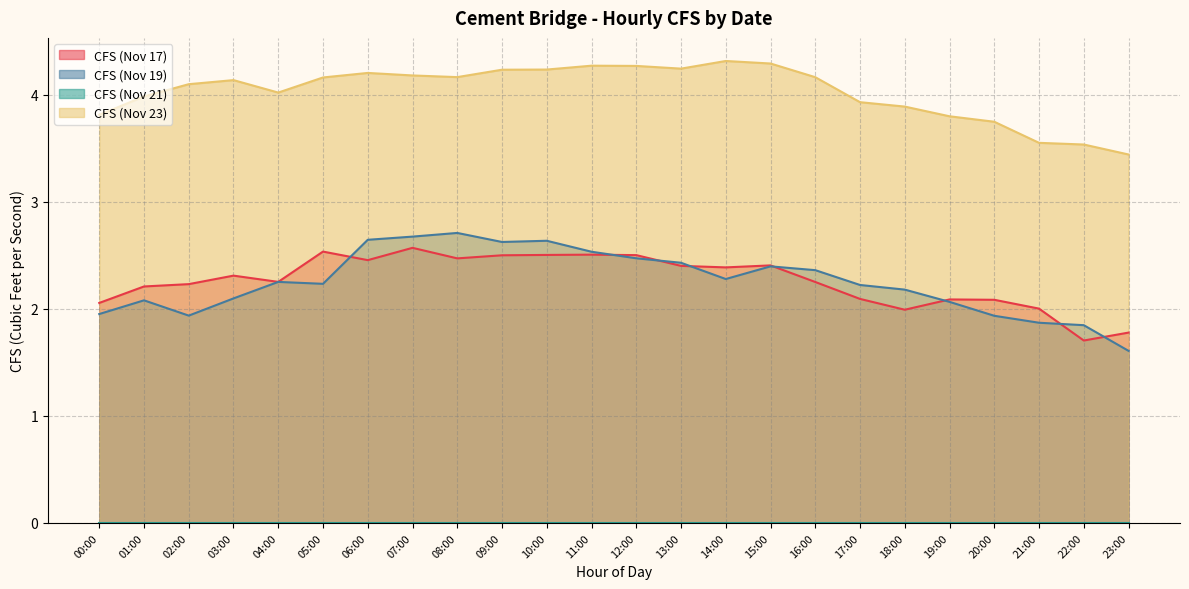

What is the maximum value shown in the chart?

4.3